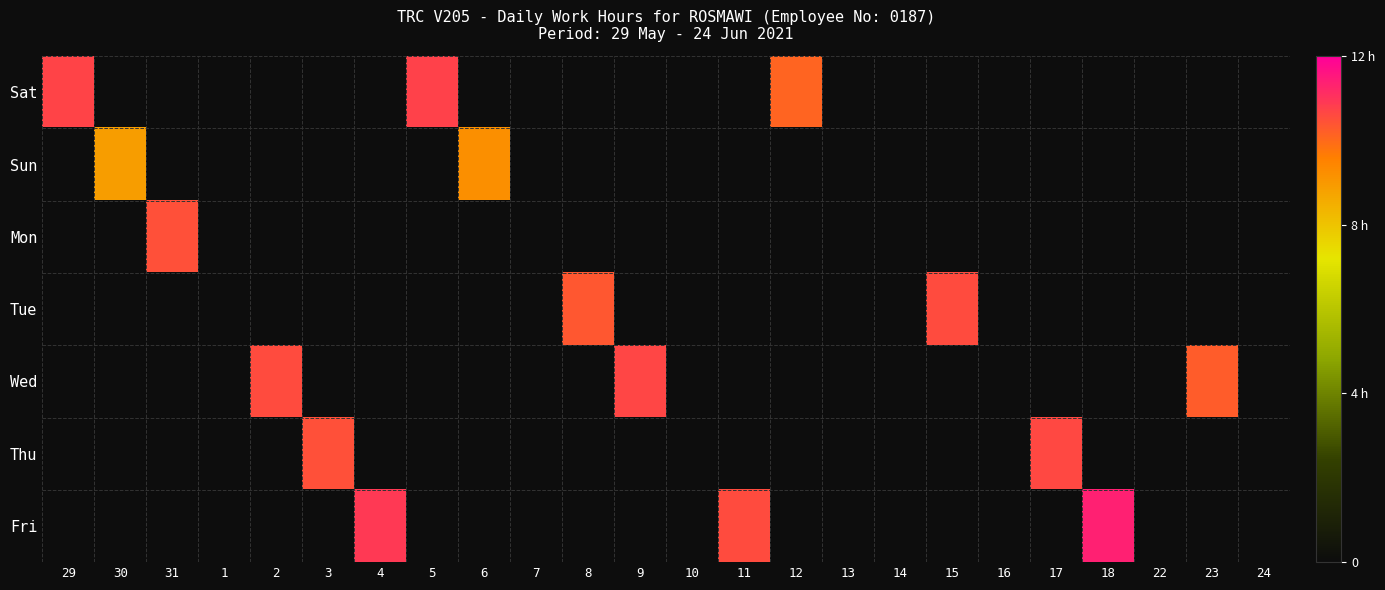

Which series changed the most between 31 and 18?

Fri